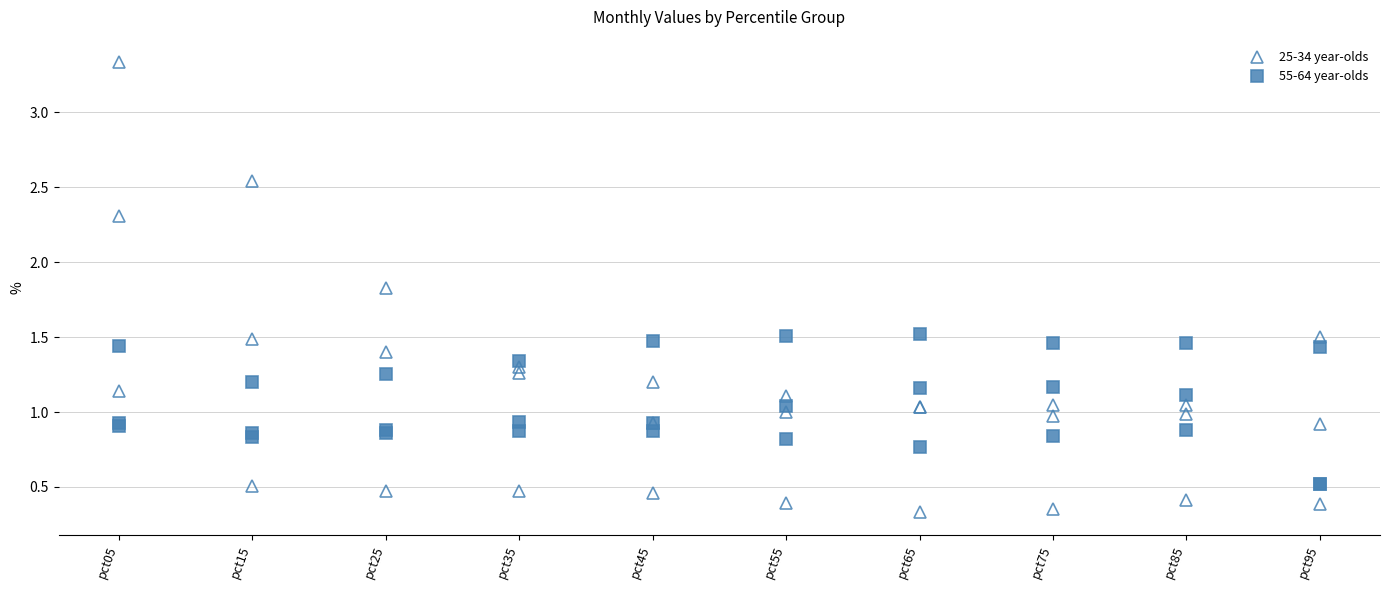

What is the difference between the 25-34 year-olds values at pct05 and pct25?

1.5